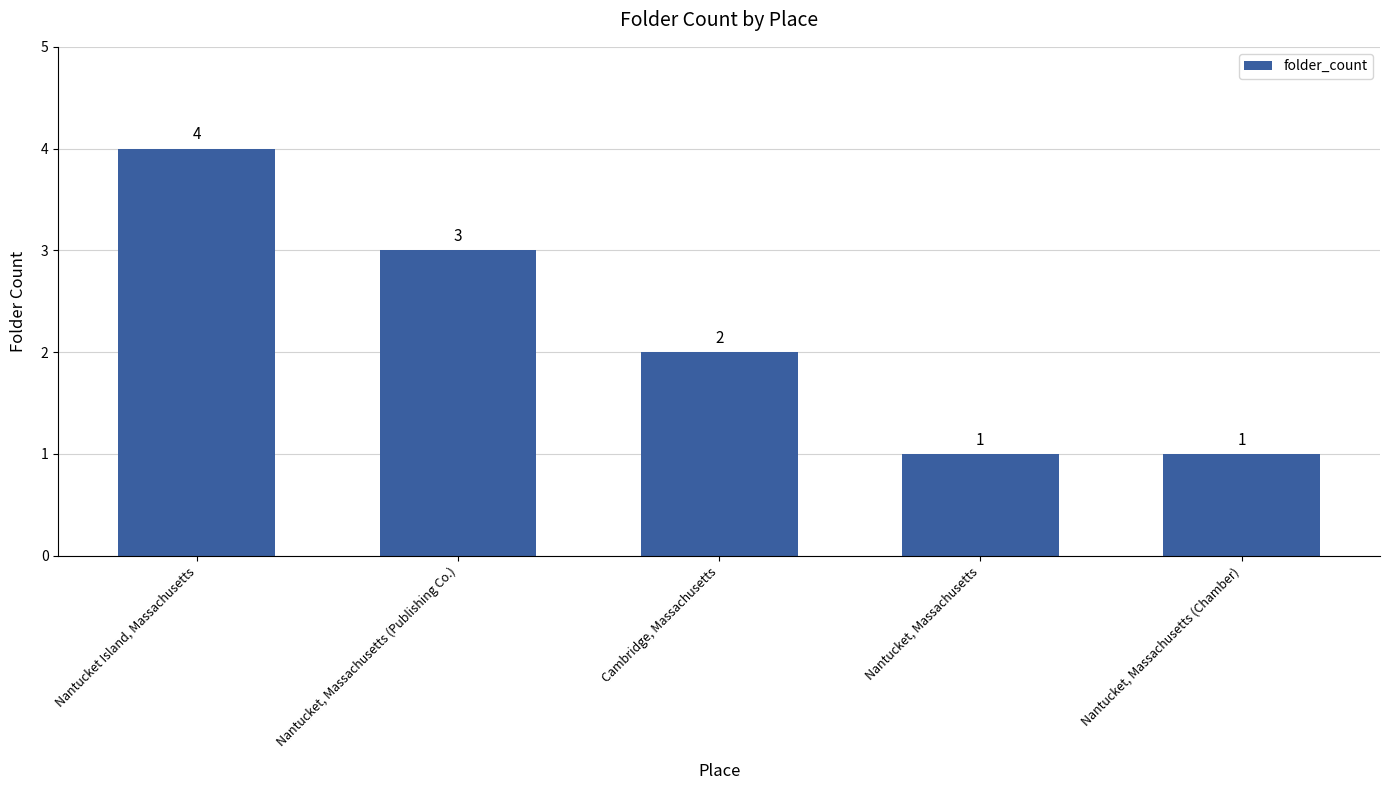

Is it true that the value at Nantucket, Massachusetts is 1?

True